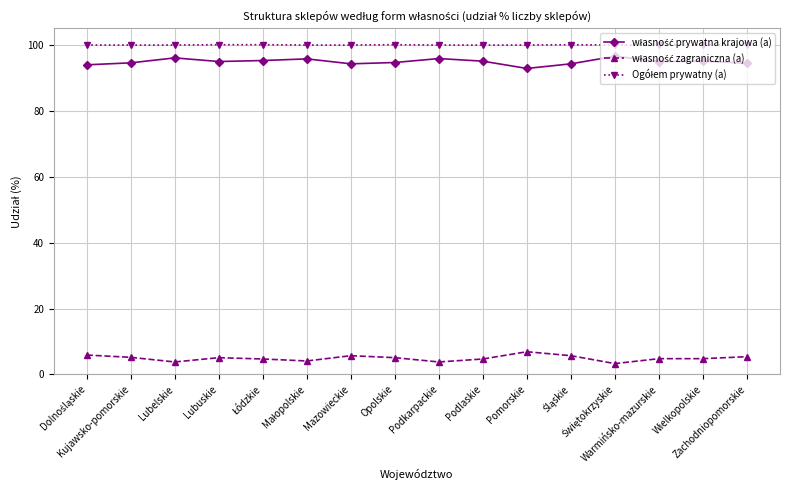

At how many categories does at least one series exceed 21?

16